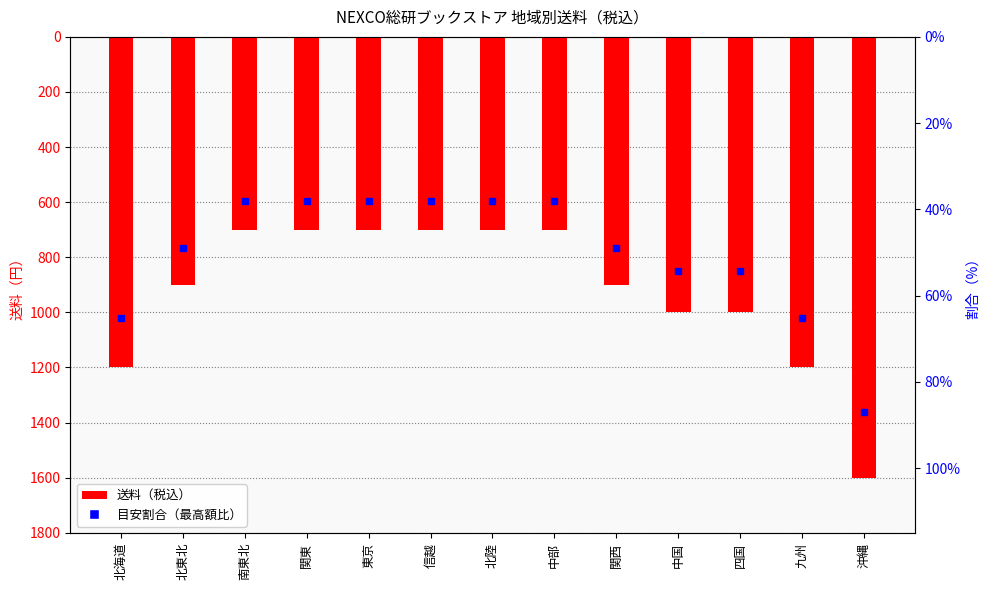

Reading left to right, what are all the values shown in this chart?

1200	900	700	700	700	700	700	700	900	1000	1000	1200	1600